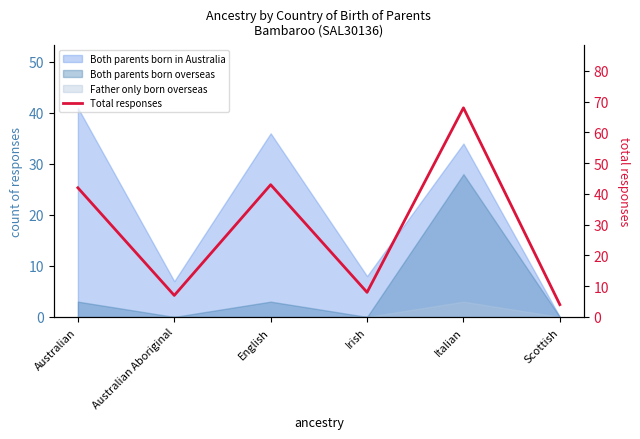

True or false: the data has more than 0 interior local peaks.

True